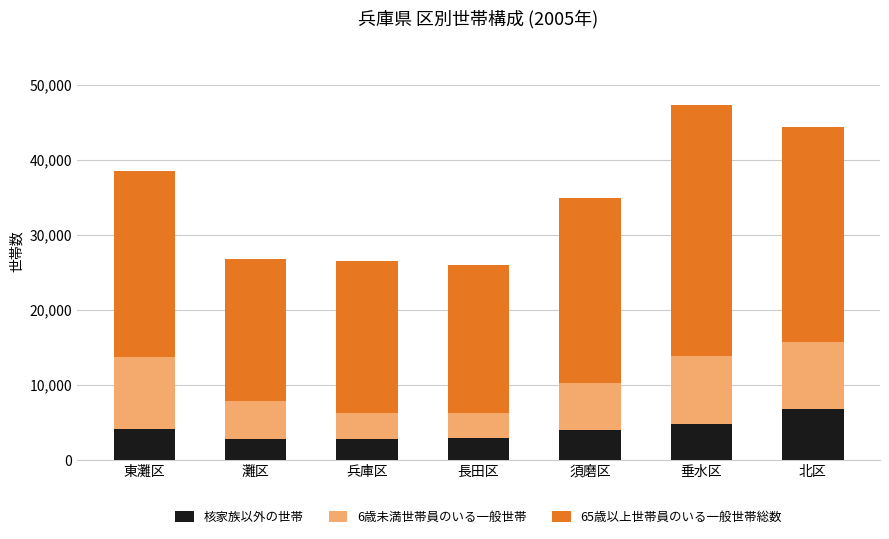

What is the minimum value for 核家族以外の世帯?

2781